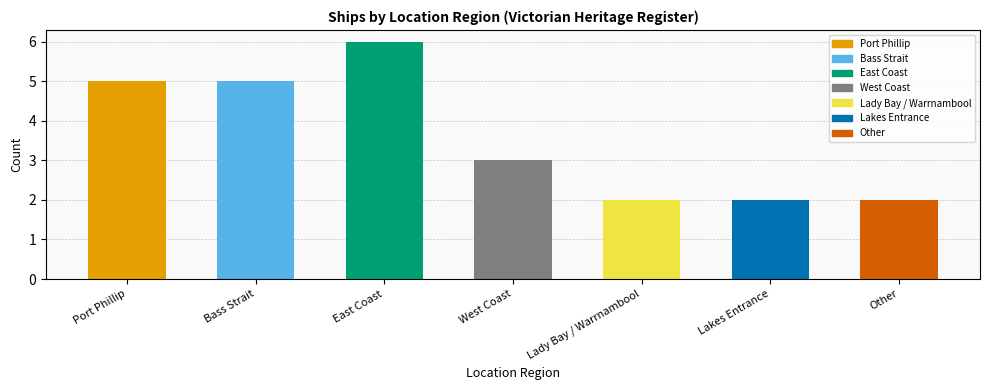

At which category does the chart reach its peak across all series?

East Coast